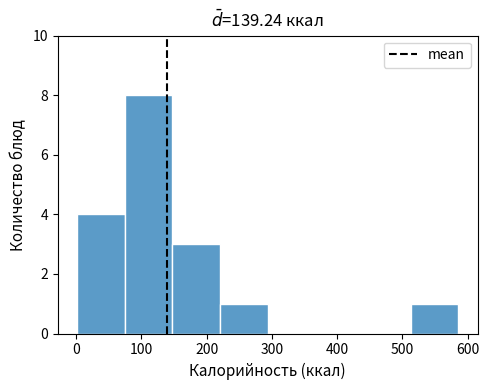

Reading left to right, transcribe this chart: for each bar, give the range it covers on the x-axis and its height. Neither the bar edges nor the heights are printed on the chart, so give them approximately, as read against the axes.

0 to 70: 4
70 to 150: 8
150 to 220: 3
220 to 290: 1
290 to 370: 0
370 to 440: 0
440 to 510: 0
510 to 590: 1